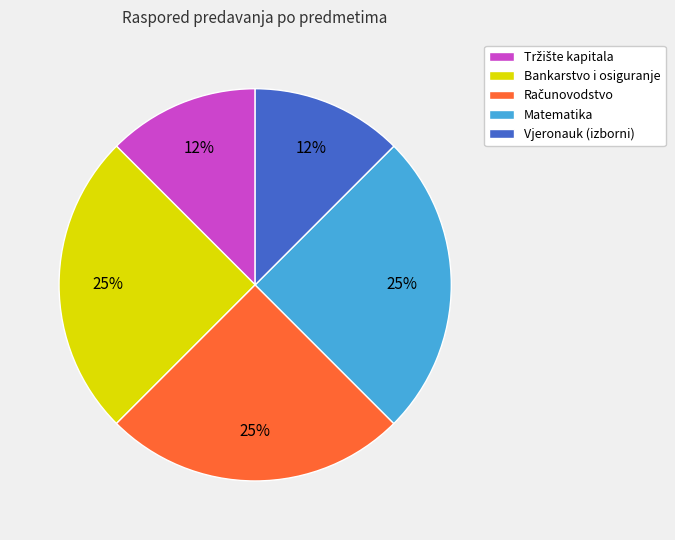

To the nearest percent, what is the average slice percentage?

20%